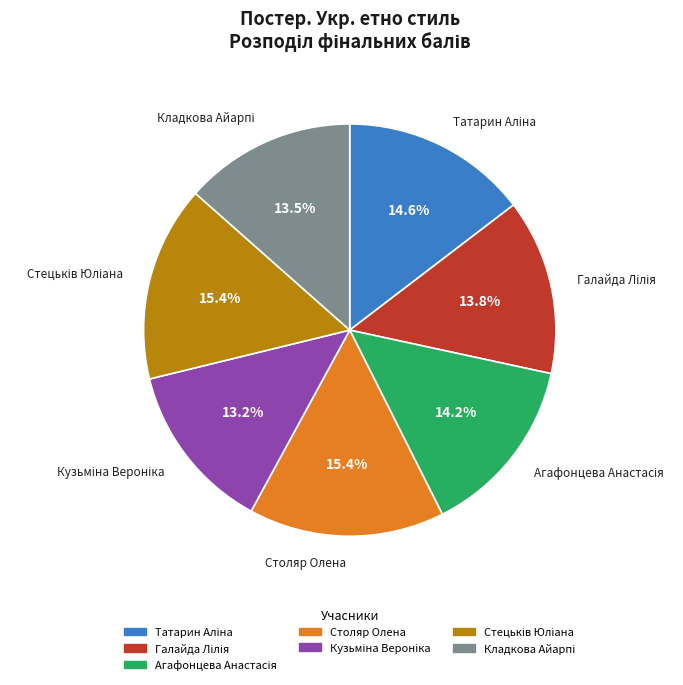

How many slices are in this pie chart?

7